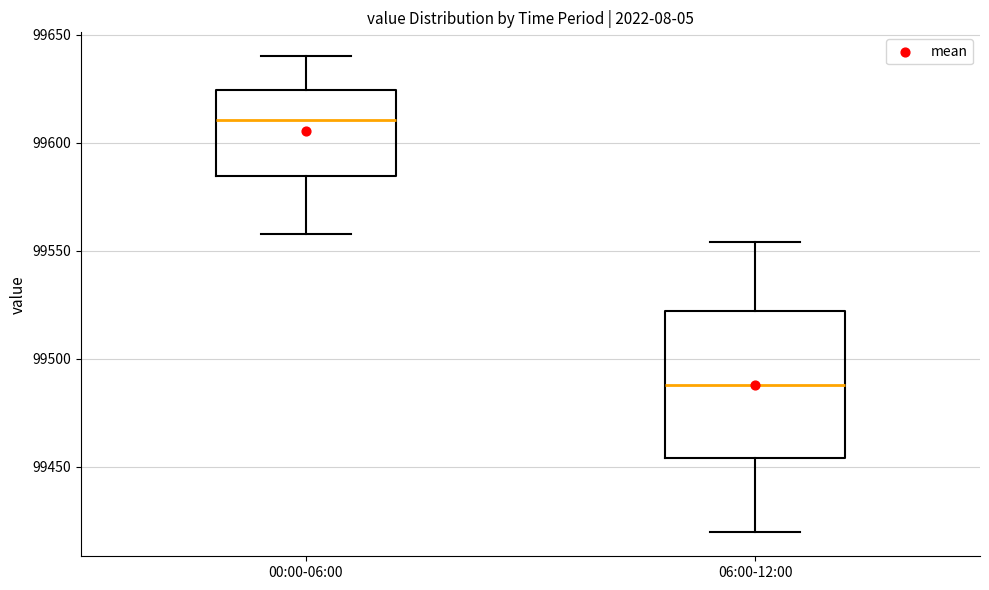

Where does the upper whisker of the box for 06:00-12:00 end on the y-axis? The values are not printed on the chart, so give them approximately, as read against the axis.

99555